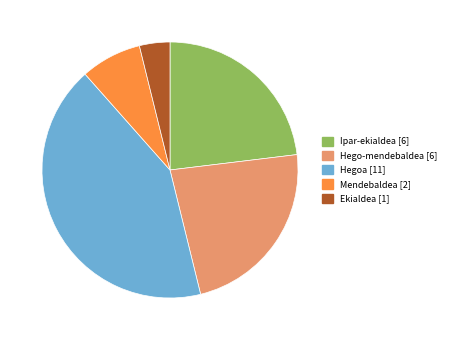

Combined, do Hegoa and Ekialdea account for over 50%?

No